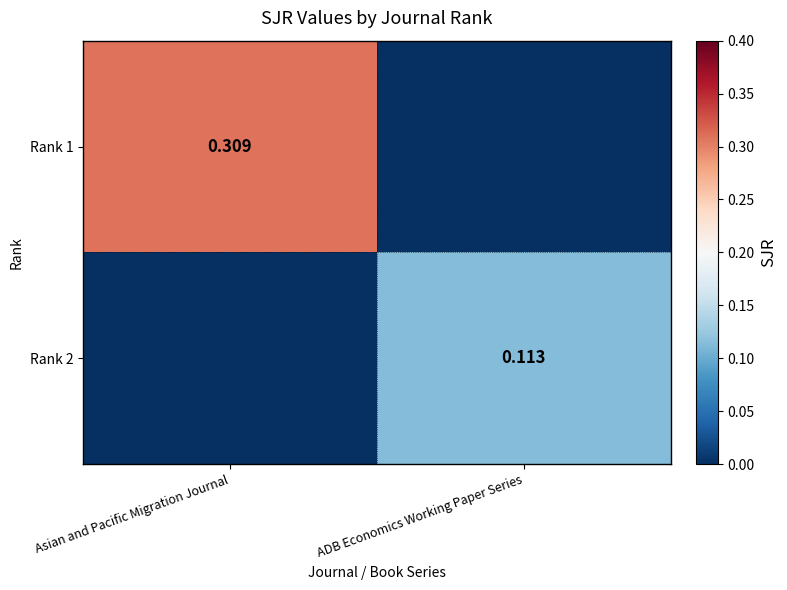

Read the Rank 1 value at Asian and Pacific Migration Journal.

0.3